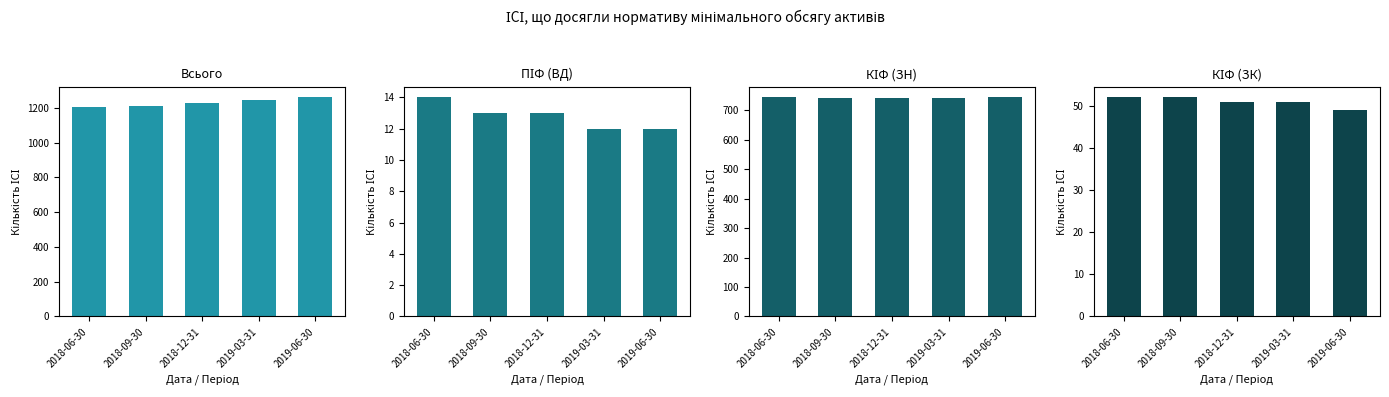

How many bars are there in total?

20